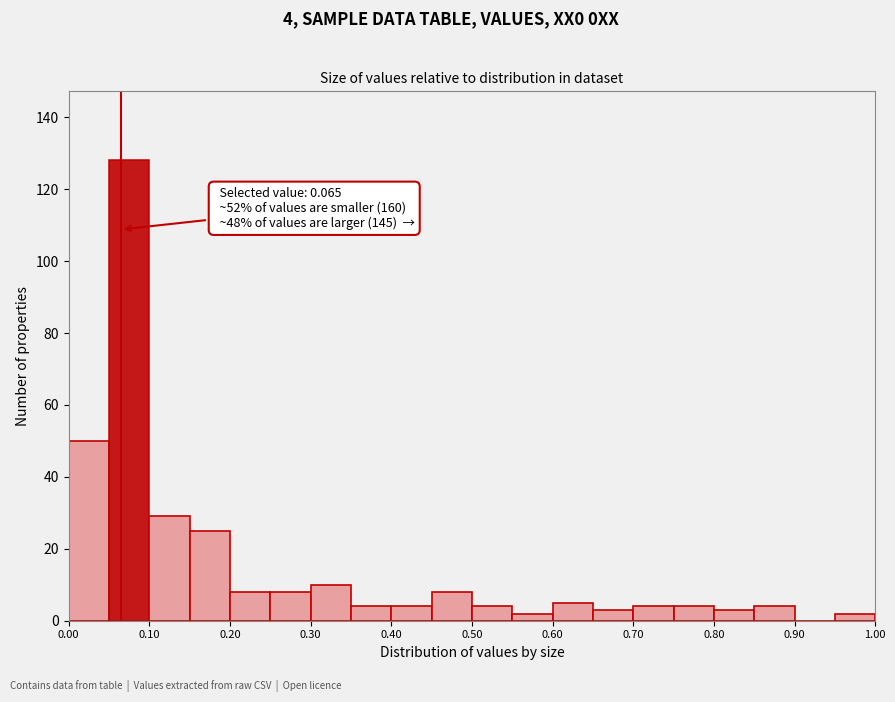

Over which range of the x-axis is the bar tallest?

0.05 to 0.10